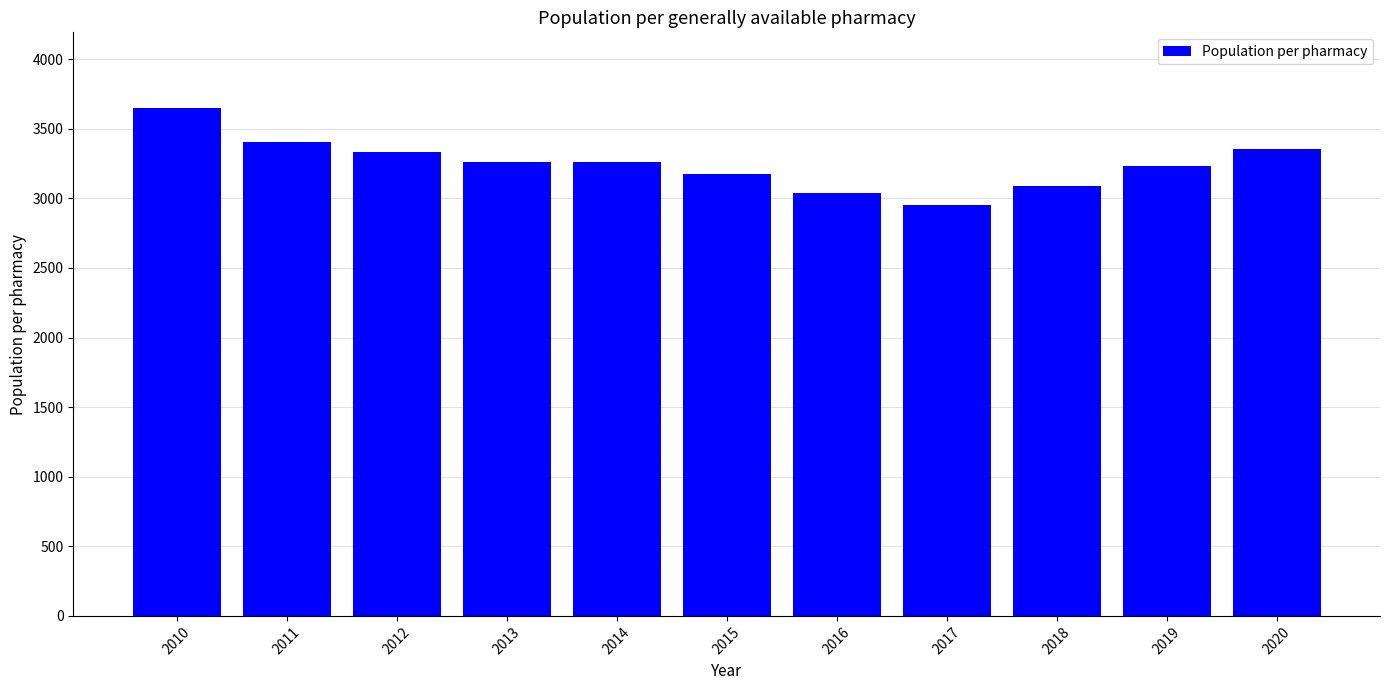

Which category has the highest value across all series?

2010